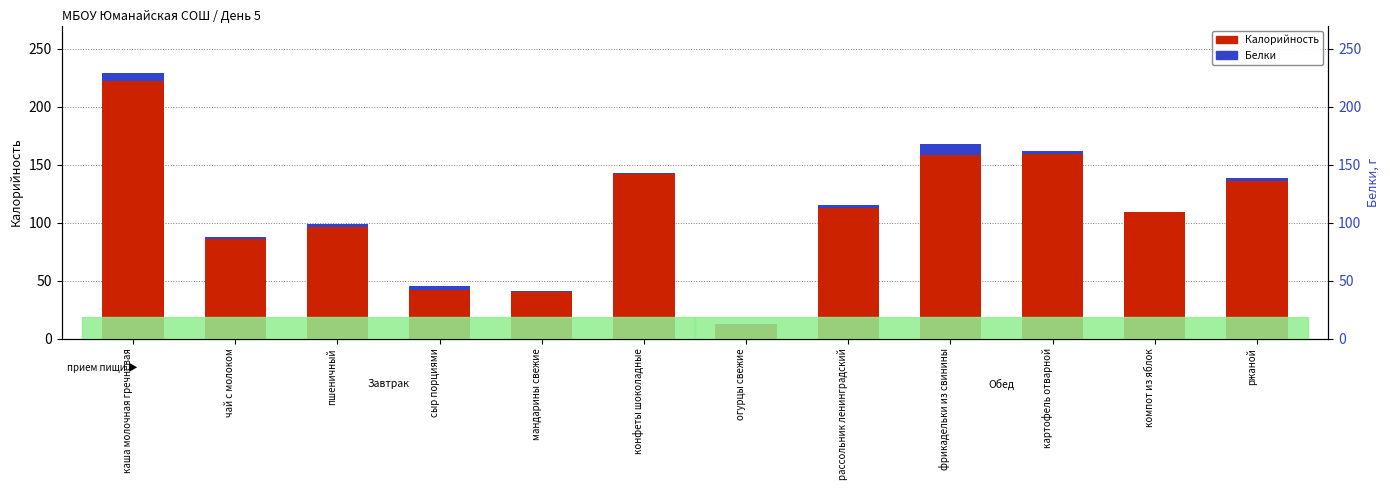

What is the label of the 7th bar from the right?

конфеты шоколадные